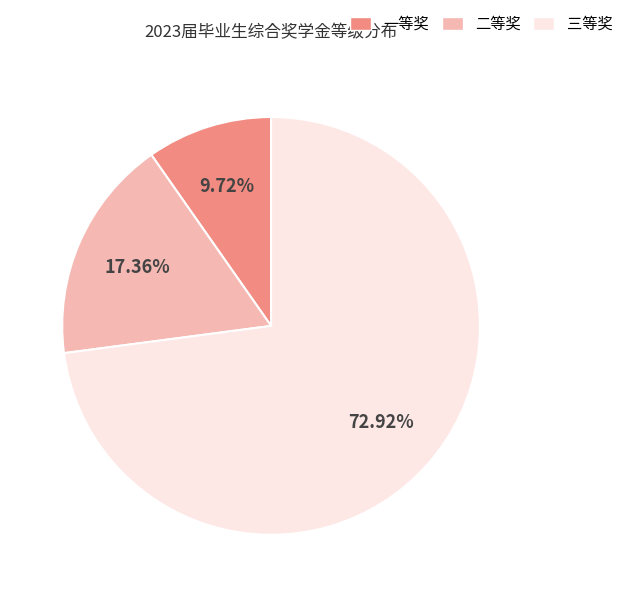

To the nearest percent, what percentage of the pie is 三等奖?

73%